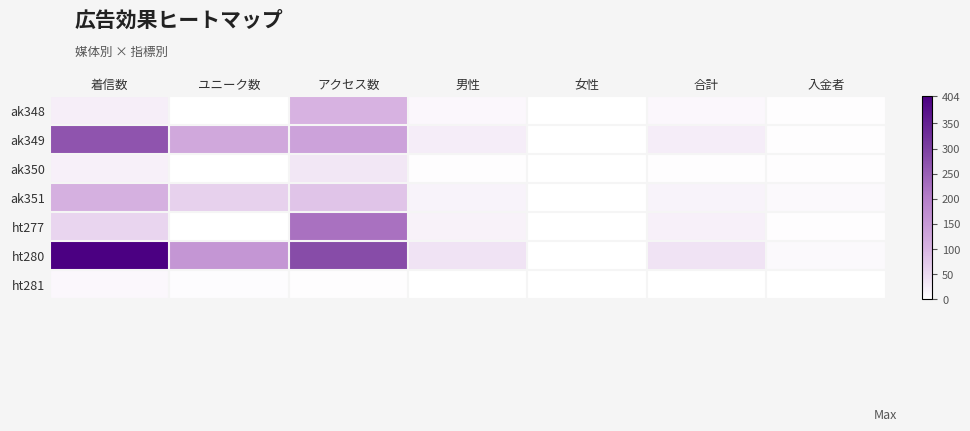

Rank the series by their maximum value, from highest to lowest.

ht280, ak349, ht277, ak351, ak348, ak350, ht281